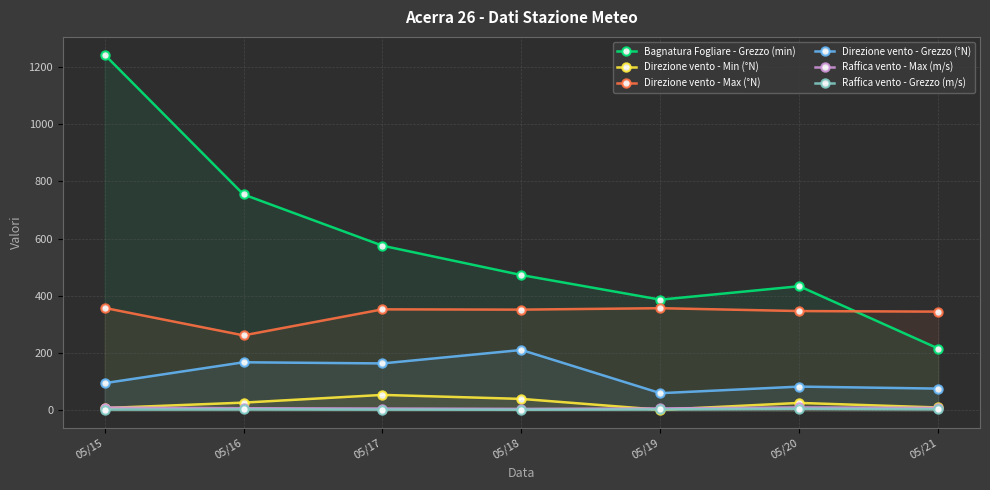

The value of Direzione vento - Max (°N) at 05/18 is 77.5. True or false?

False